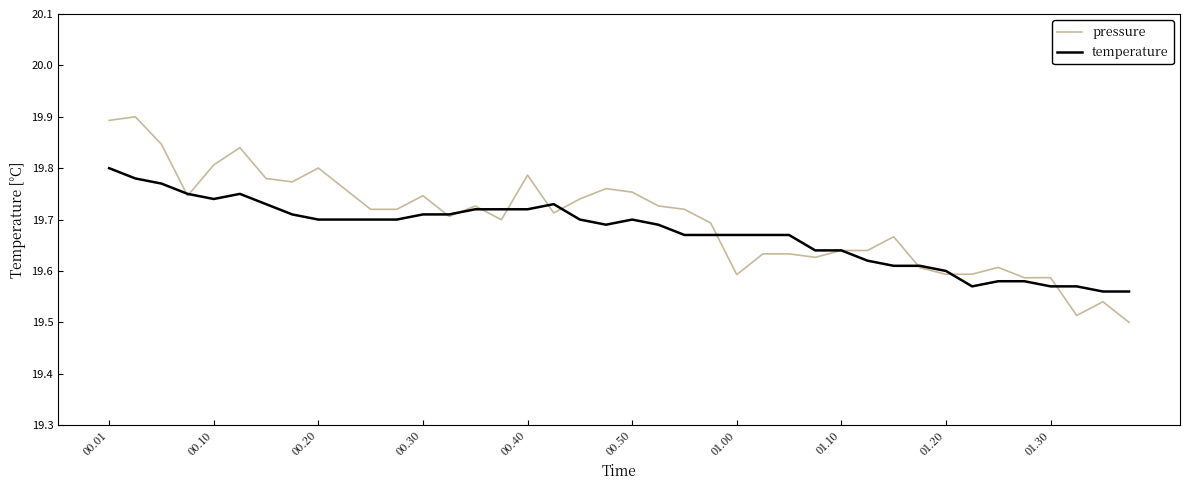

Which series has the widest spread of values?

pressure